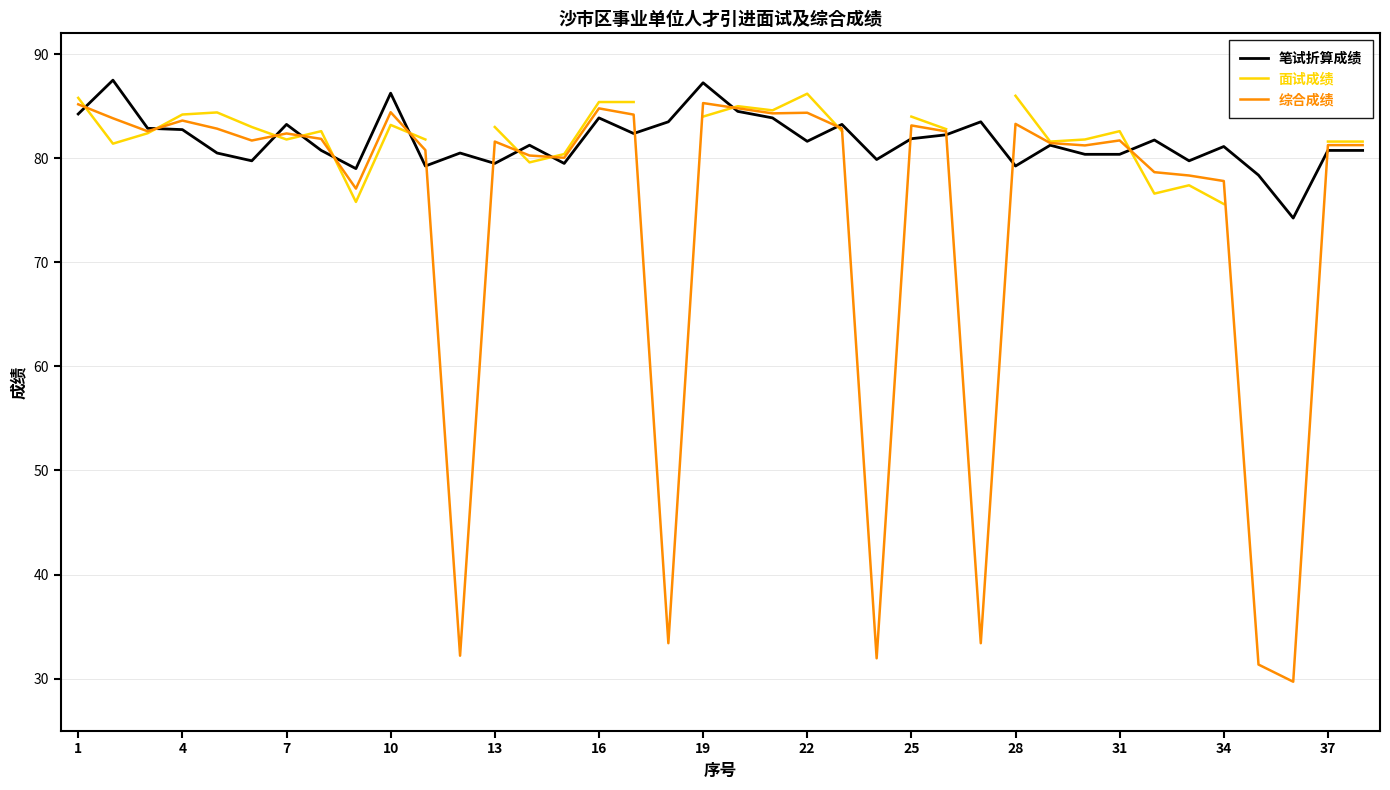

The value of 笔试折算成绩 at 28 is 79.2. True or false?

True